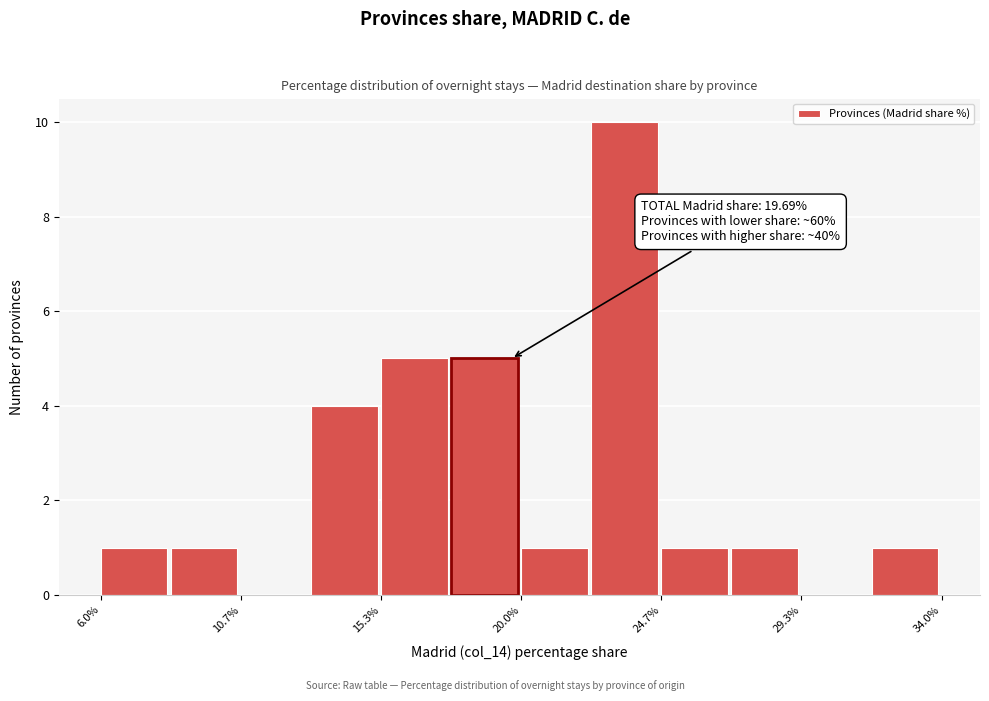

Over which range of the x-axis is the bar tallest?

22.5 to 24.5